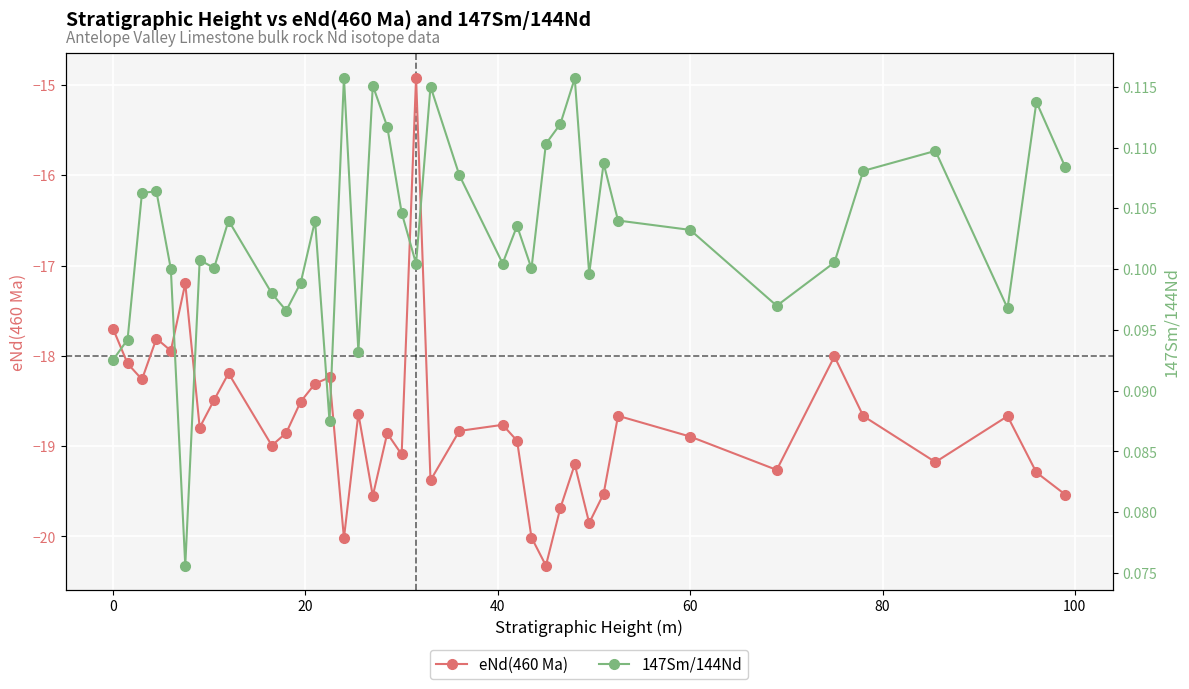

True or false: eNd(460 Ma) has more than 2 interior local peaks.

True